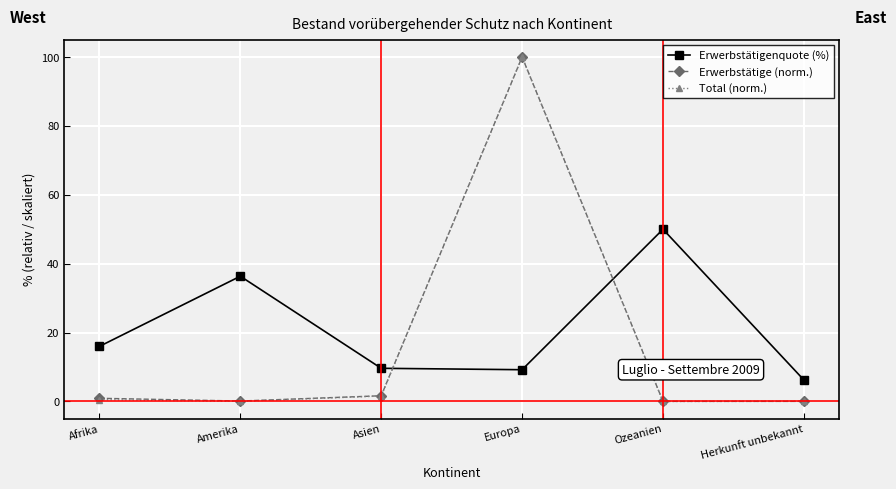

In Total (norm.), how many points are higher than both neighbors (excluding endpoints)?

1